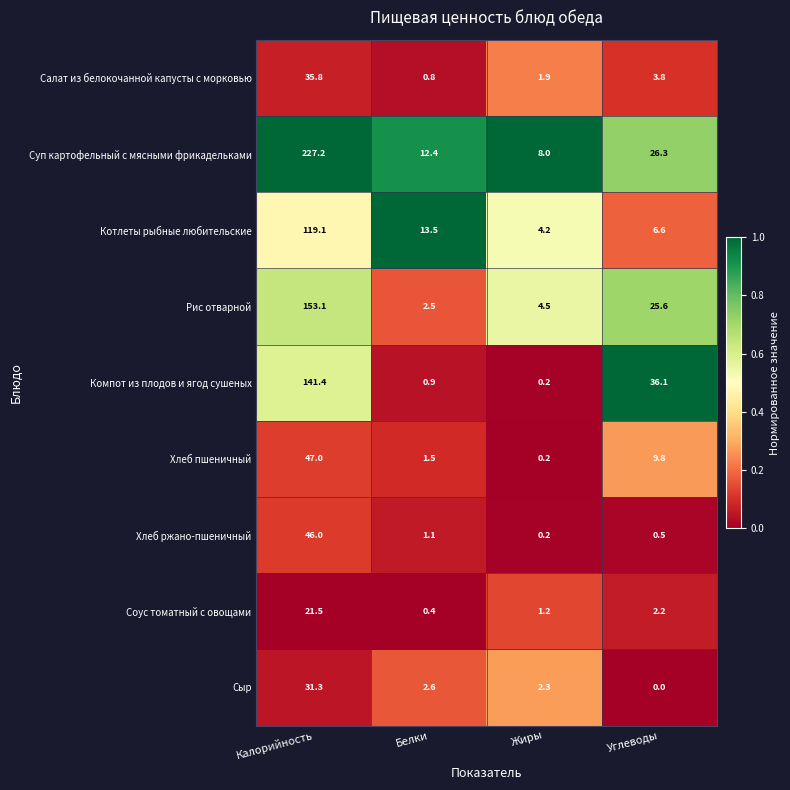

Which series has the widest spread of values?

Суп картофельный с мясными фрикадельками